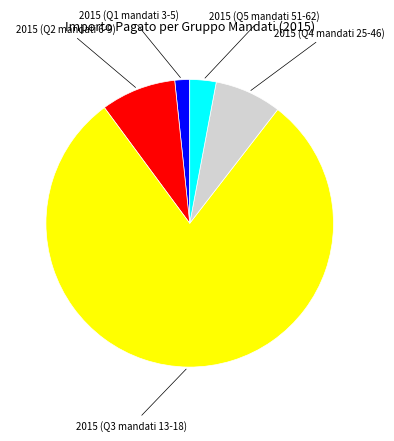

The 2015 (Q4 mandati 25-46) slice represents 8% of the pie. True or false?

True